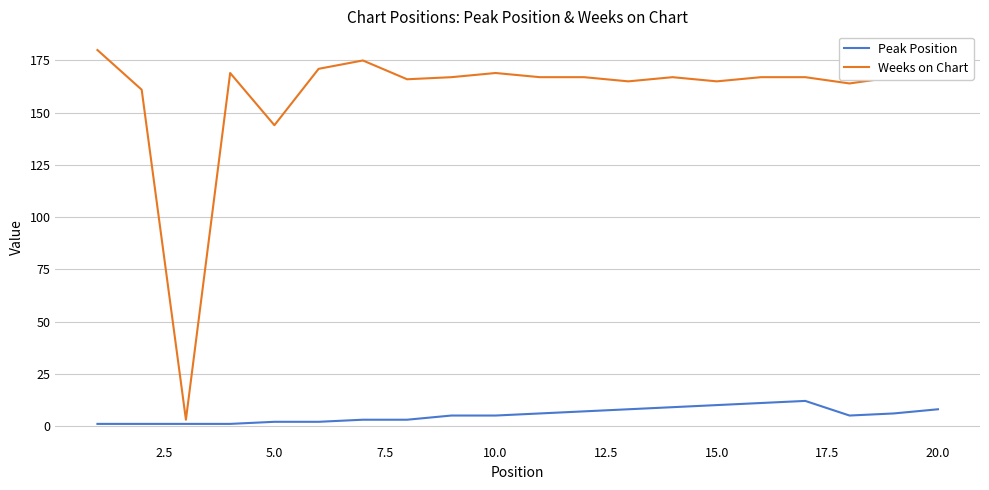

What is the highest value of the Peak Position series?

12